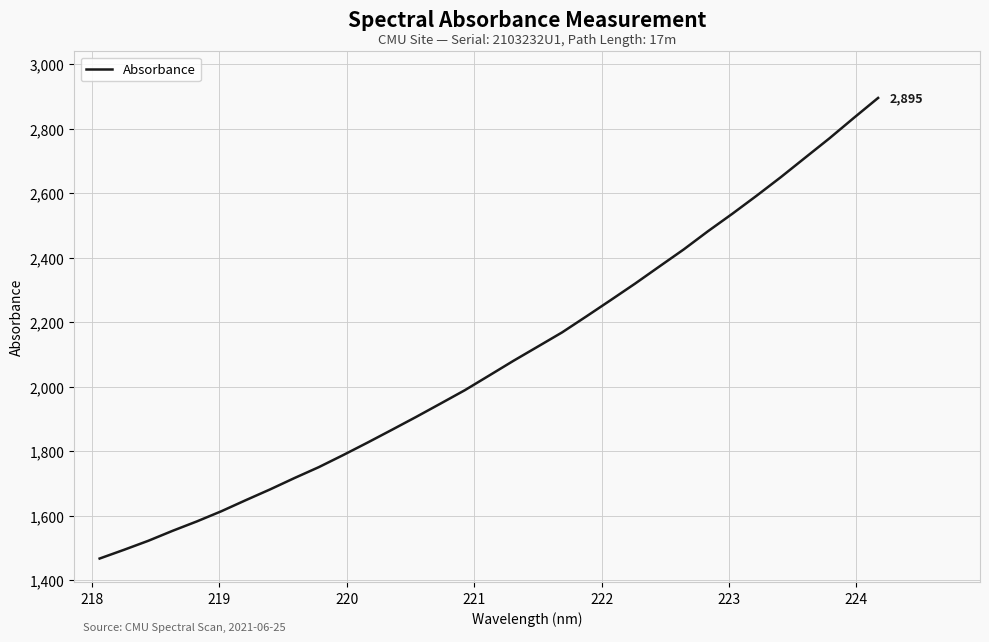

What is the smallest value displayed?

1466.8